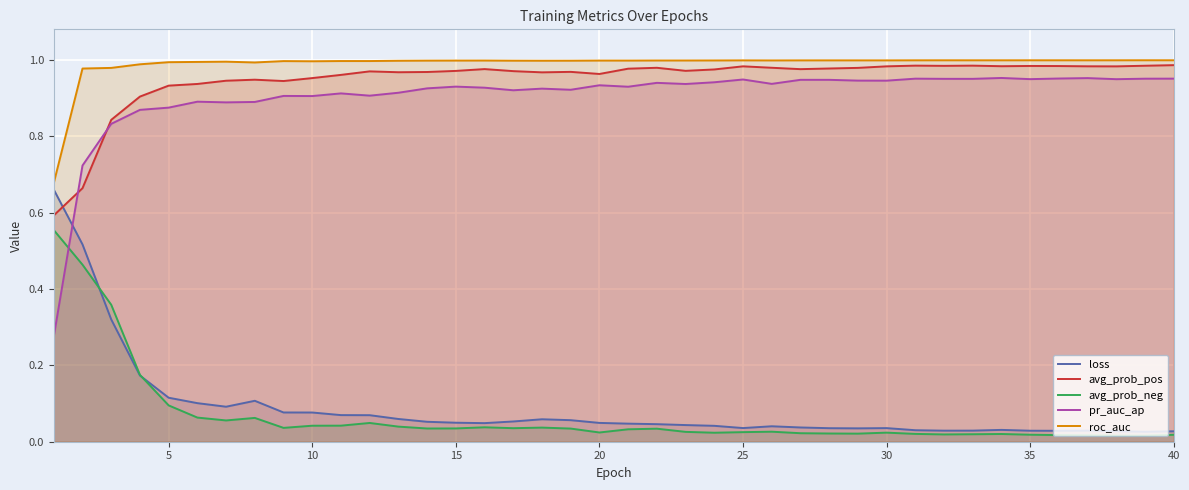

How many interior local peaks does the loss series have?

6